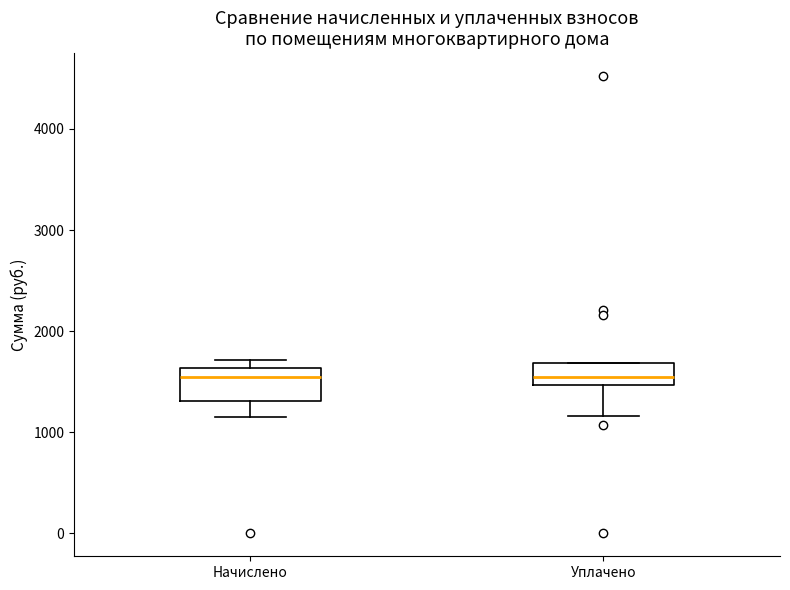

Reading left to right, transcribe this box plot: for each box, give where its median line is, the range the box spans, and where its two whiskers end, as read against the y-axis. The values are not printed on the chart, so give them approximately, as read against the axis.

Начислено: median 1600 (just below the box's upper edge), box 1300 to 1600, whiskers 1200 to 1700
Уплачено: median 1600, box 1500 to 1700, whiskers 1200 to 1700